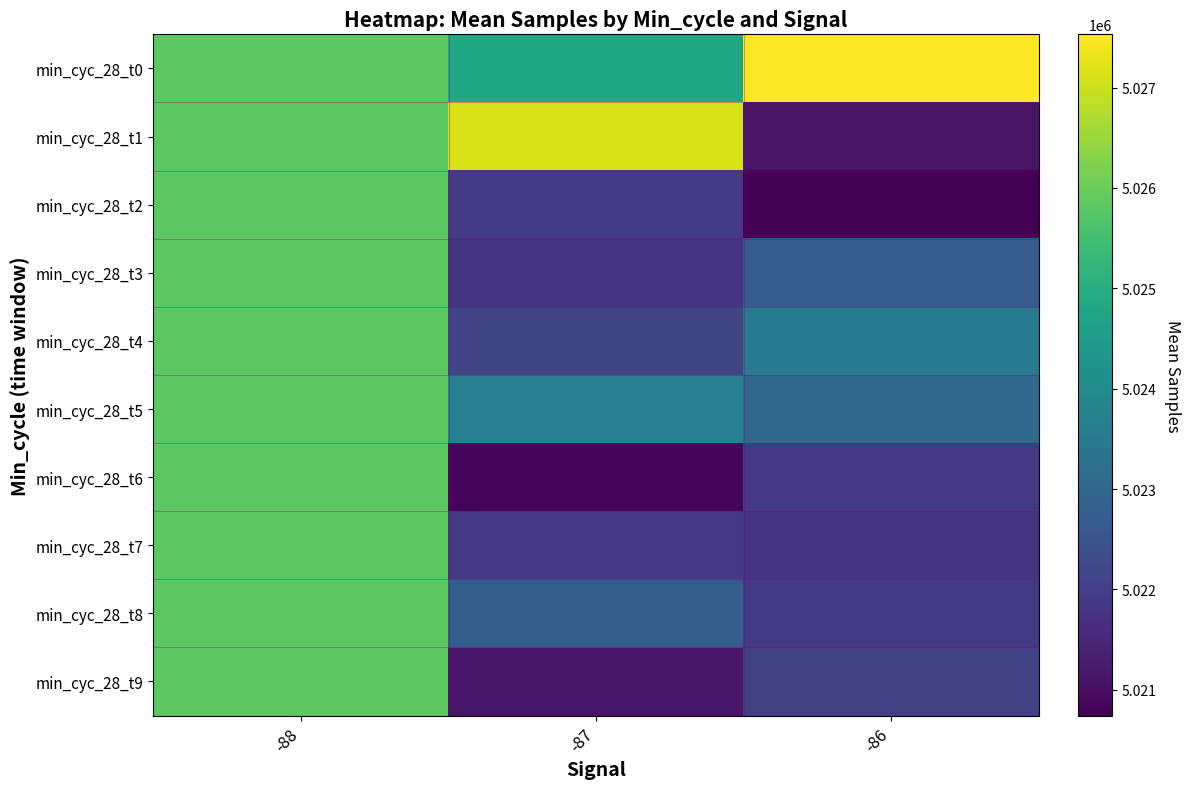

Reading right to left, extract all data points from this chart.

min_cyc_28_t0: -86=5027531	-87=5024818	-88=5025829
min_cyc_28_t1: -86=5021097	-87=5027130	-88=5025829
min_cyc_28_t2: -86=5020743	-87=5021922	-88=5025829
min_cyc_28_t3: -86=5022674	-87=5021778	-88=5025829
min_cyc_28_t4: -86=5023503	-87=5022143	-88=5025829
min_cyc_28_t5: -86=5023020	-87=5023690	-88=5025829
min_cyc_28_t6: -86=5021874	-87=5020864	-88=5025829
min_cyc_28_t7: -86=5021759	-87=5021858	-88=5025829
min_cyc_28_t8: -86=5021885	-87=5022736	-88=5025829
min_cyc_28_t9: -86=5022031	-87=5021133	-88=5025829